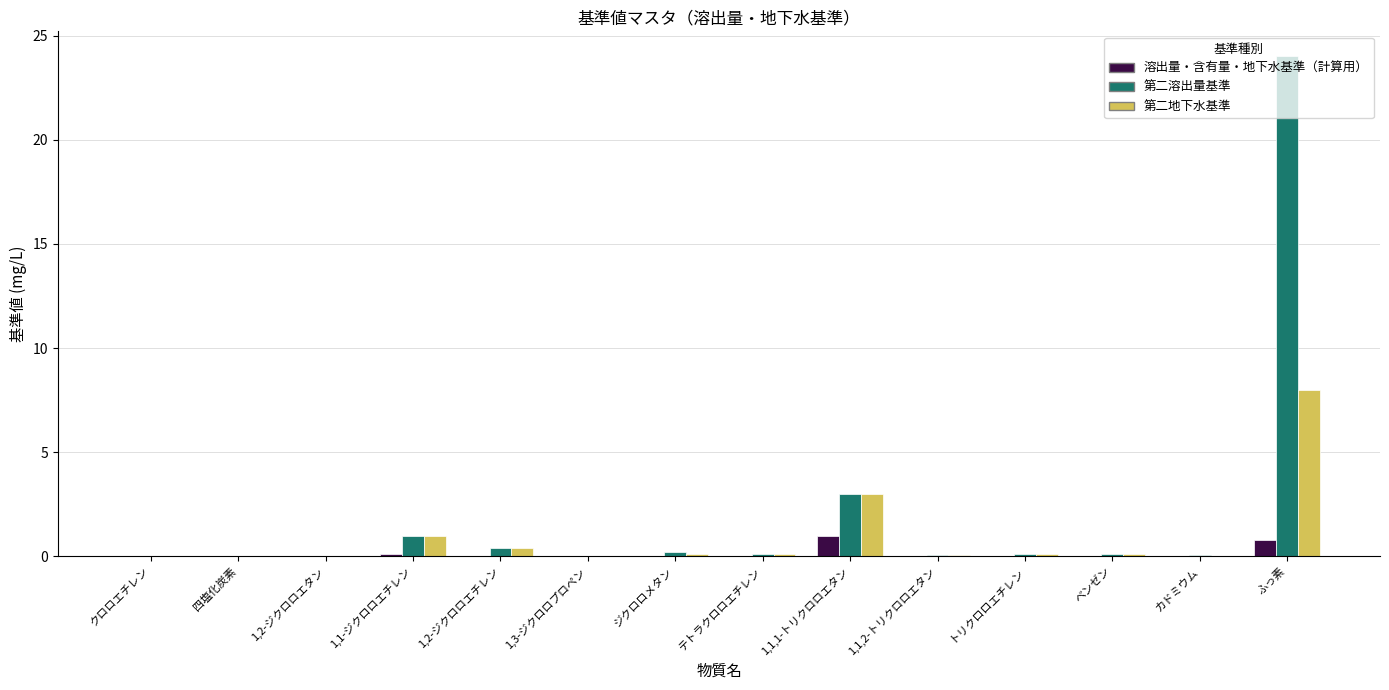

What is the maximum value shown in the chart?

24.0